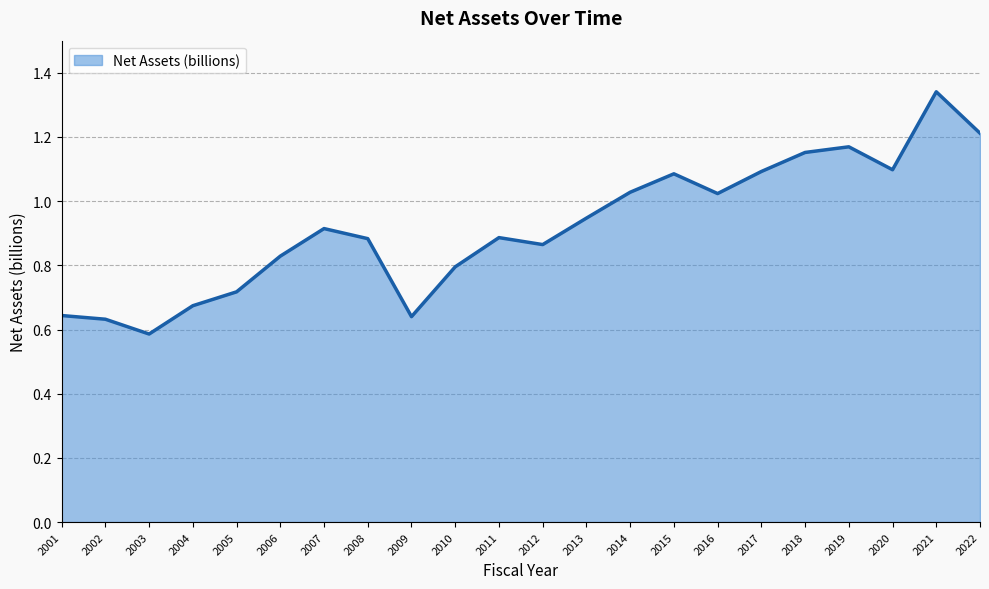

At which label is the value closest to 0?

2003